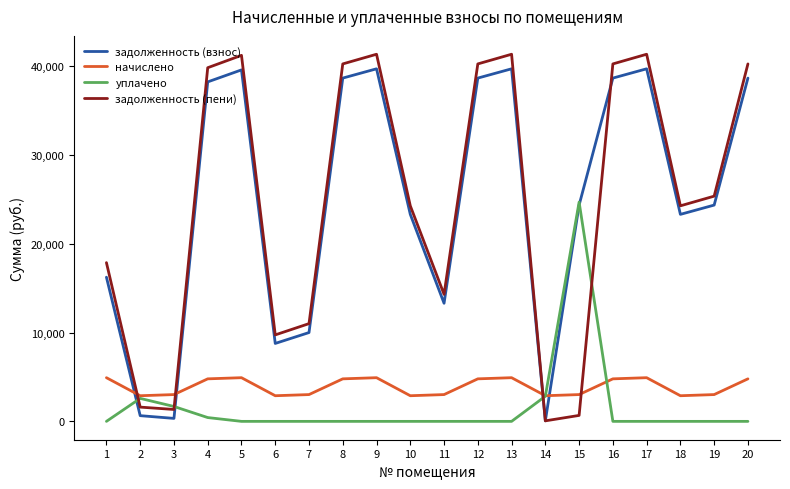

What is the approximate value of задолженность (пени) at 2?

1604.8